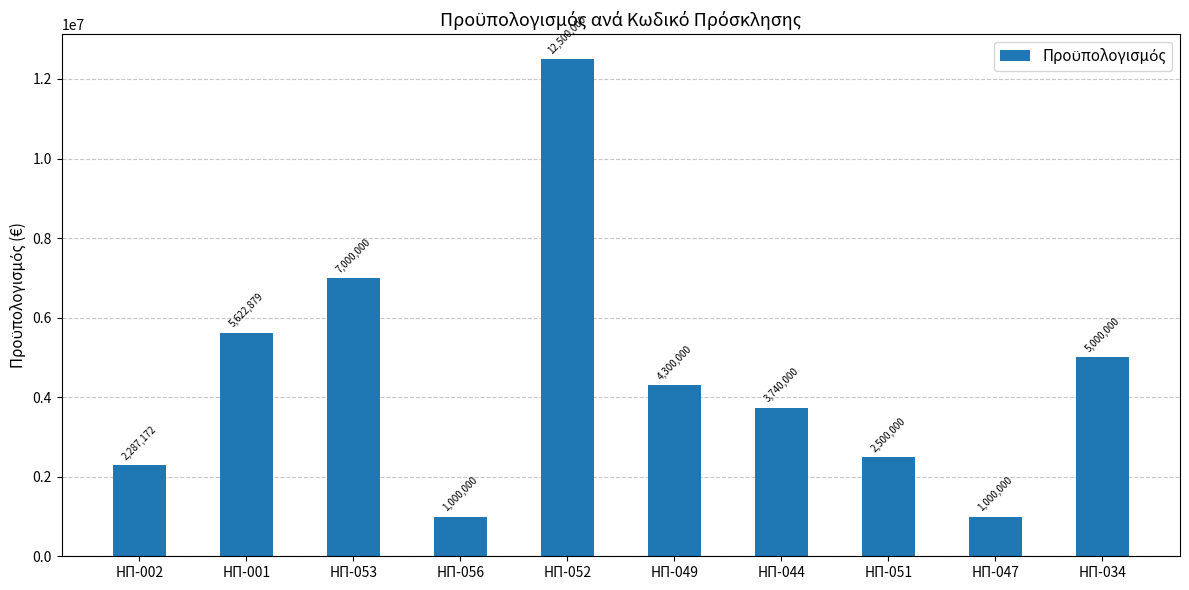

Approximately how many times larger is the value at ΗΠ-056 compared to ΗΠ-034?

0.2